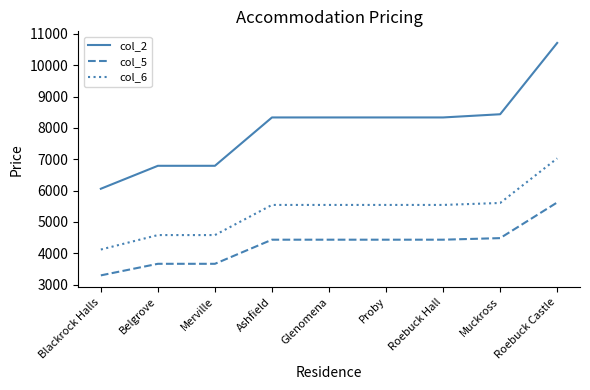

True or false: col_6 and col_5 intersect in this chart.

False